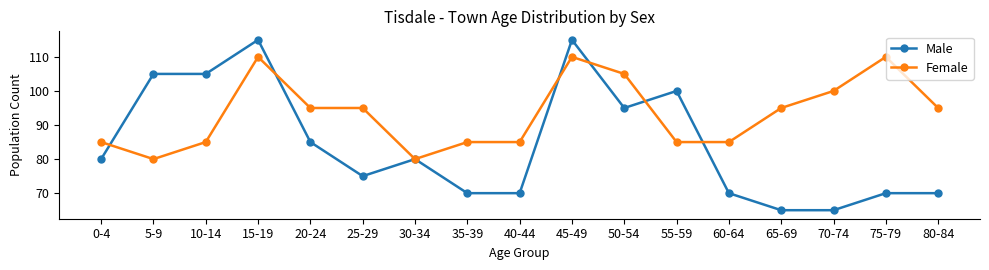

At which category does Female reach its first local peak?

15-19